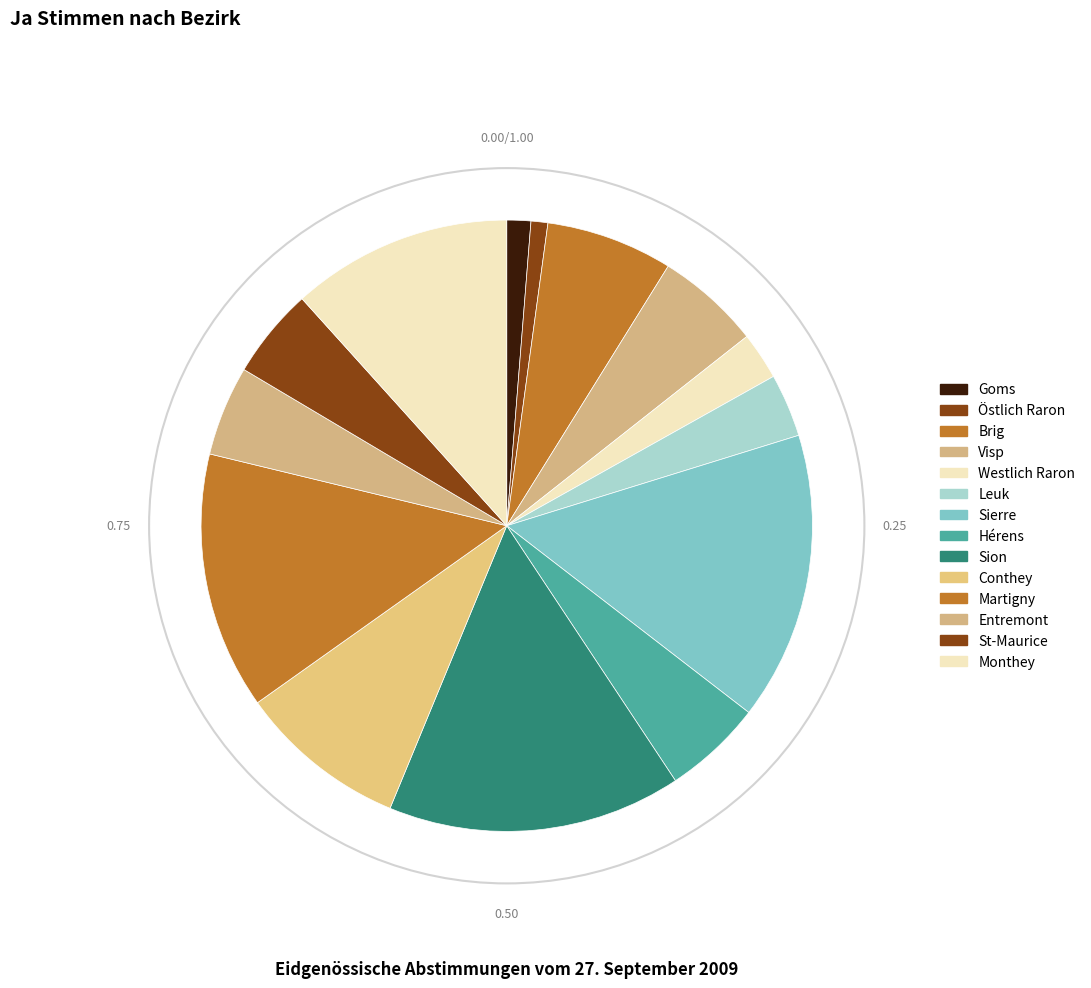

True or false: Leuk accounts for 3% of the total.

True